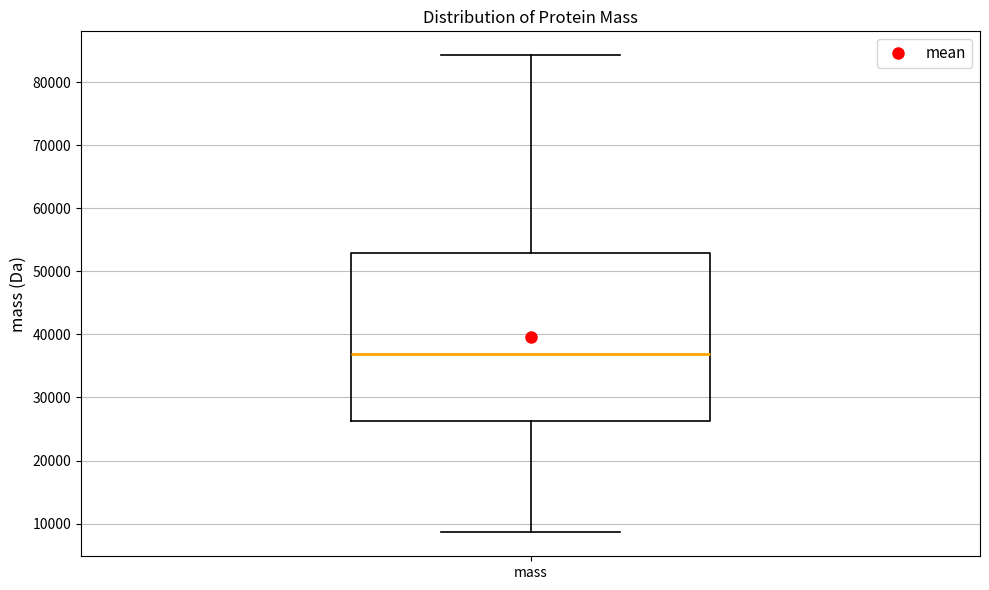

Where does the upper whisker of the box for mass end on the y-axis? The values are not printed on the chart, so give them approximately, as read against the axis.

84000